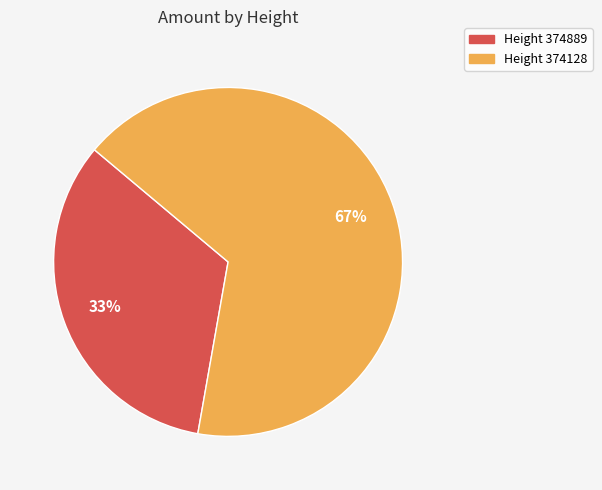

Is there a majority slice in this chart?

Yes